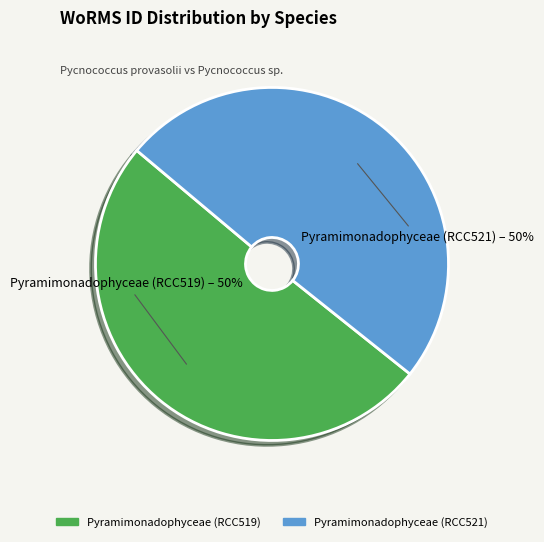

To the nearest percent, what is the average slice percentage?

50%